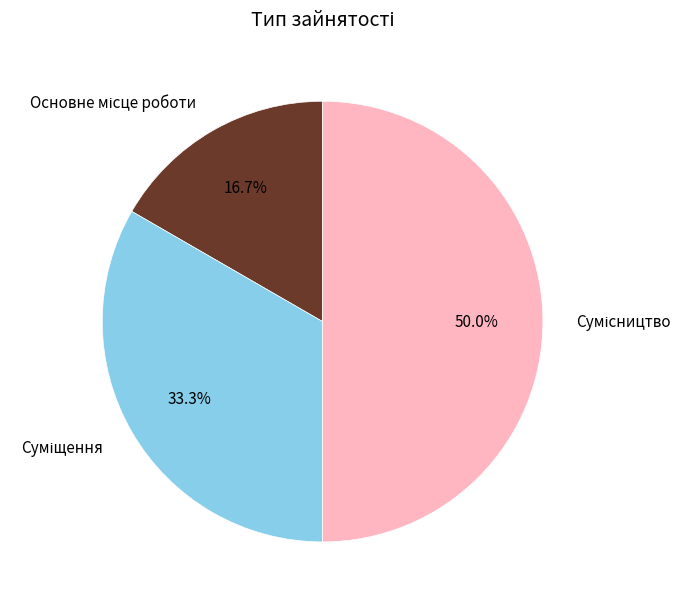

How many slices are in this pie chart?

3